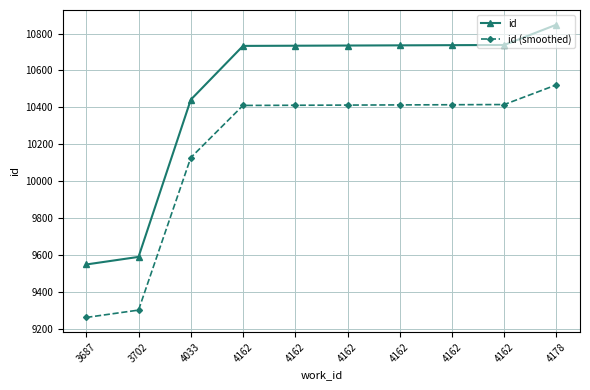

What are all the series names shown in the legend?

id, id (smoothed)